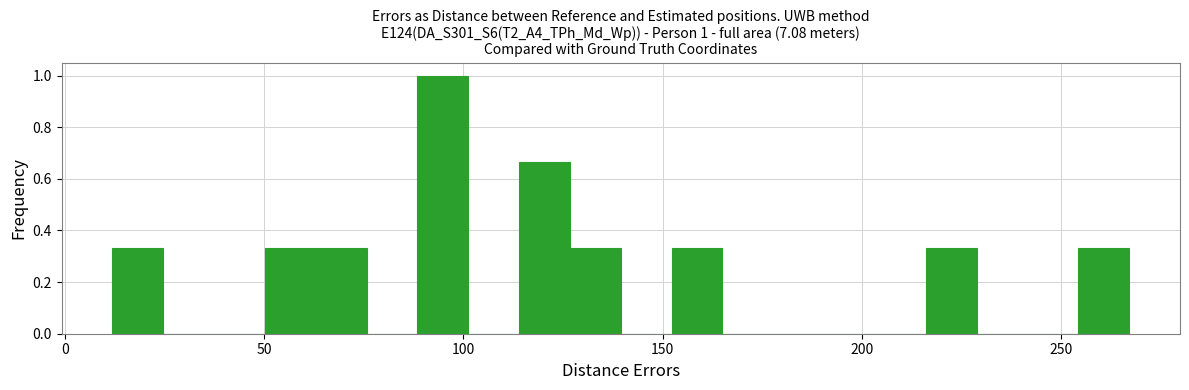

Around what value on the x-axis is the tallest bar? Give the approximate position of its centre, as read against the axis.

95